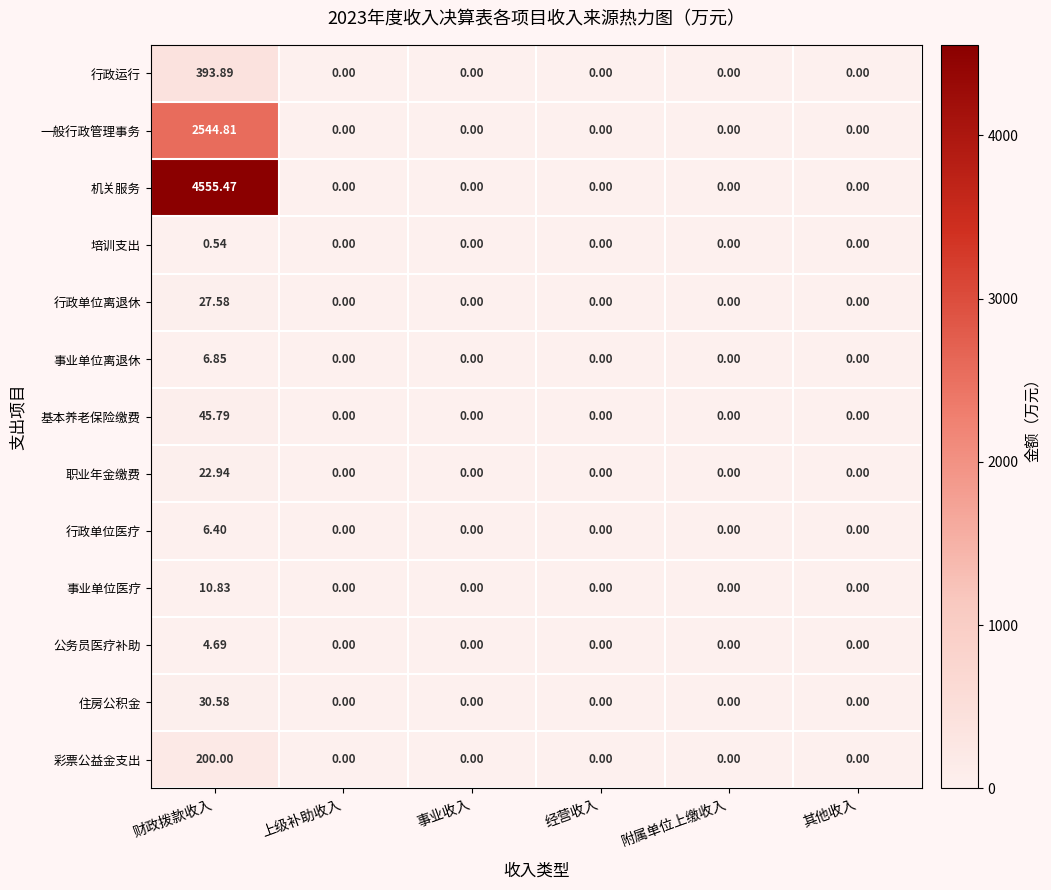

Rank the series by their maximum value, from highest to lowest.

机关服务, 一般行政管理事务, 行政运行, 彩票公益金支出, 基本养老保险缴费, 住房公积金, 行政单位离退休, 职业年金缴费, 事业单位医疗, 事业单位离退休, 行政单位医疗, 公务员医疗补助, 培训支出